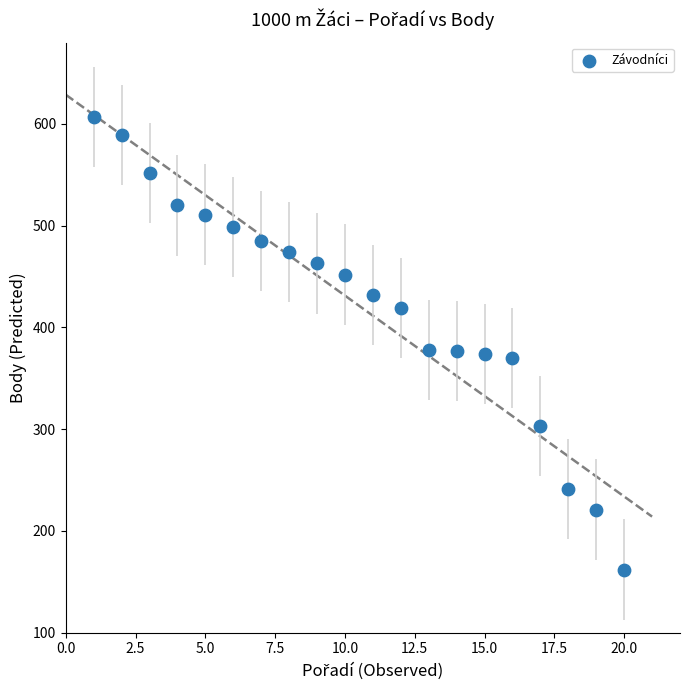

What is the range of Y values (max minus min)?

445